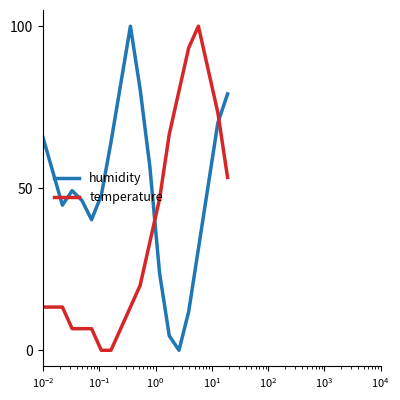

Which series ends up on top after the final intersection of humidity and temperature?

humidity